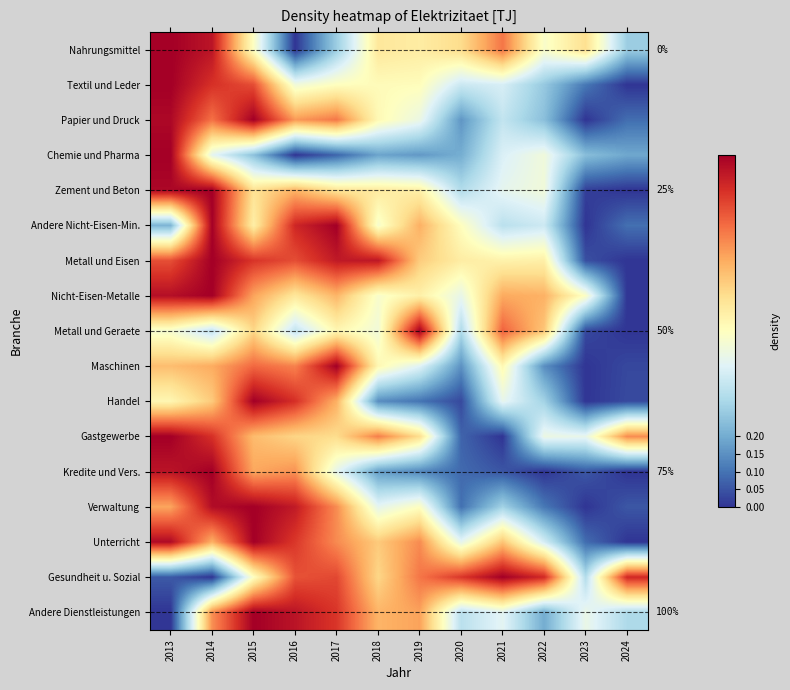

What is the spread (max minus min) of values at 2023?

0.6